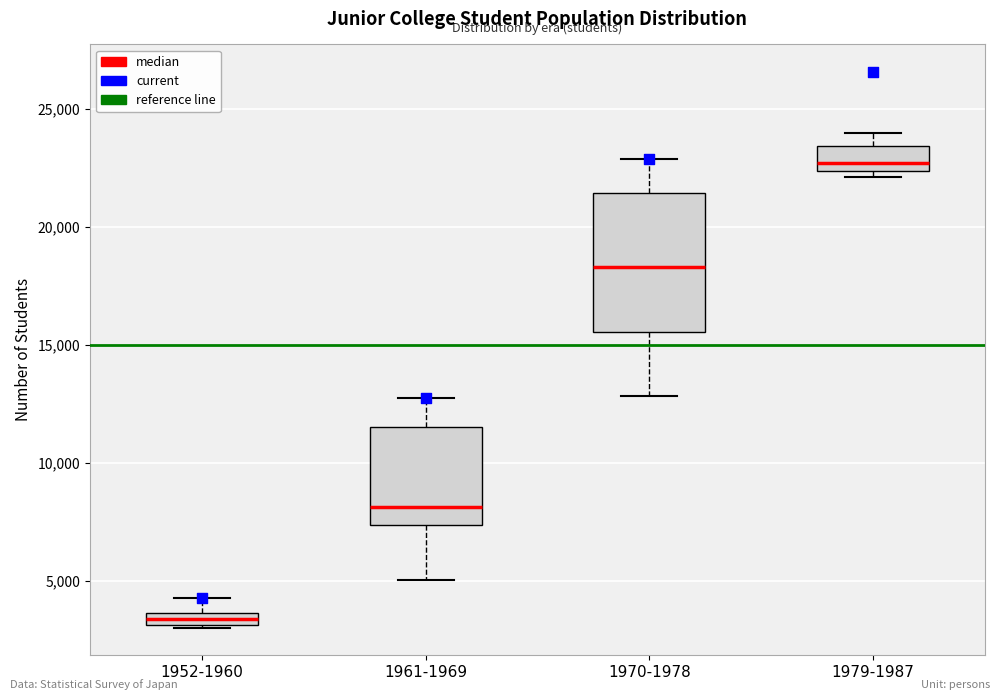

Which box's median line is the highest?

1979-1987